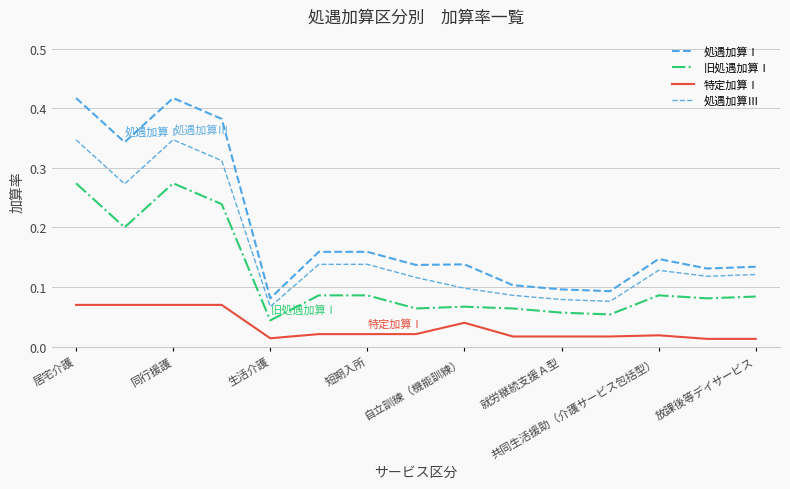

True or false: 旧処遇加算Ⅰ and 処遇加算Ⅲ cross at least once.

False